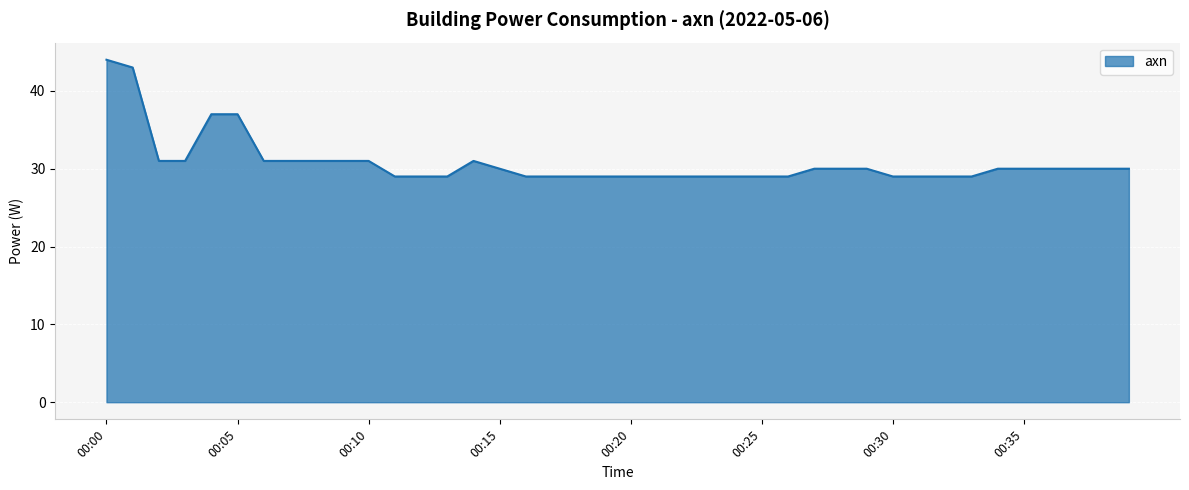

What is the smallest value displayed?

29